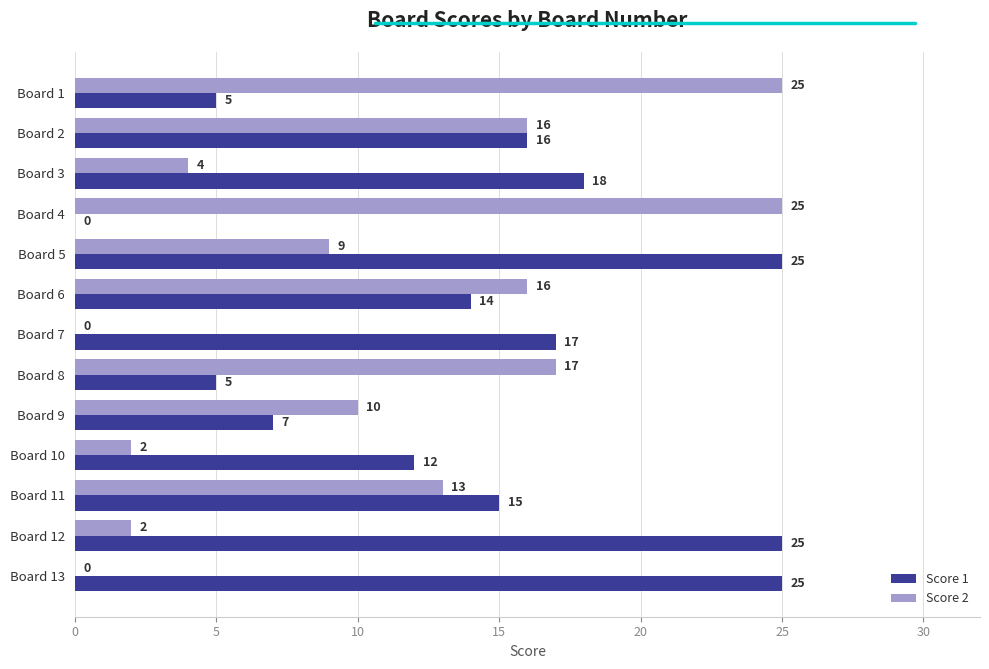

True or false: Score 1 has a value of 7 at Board 9.

True